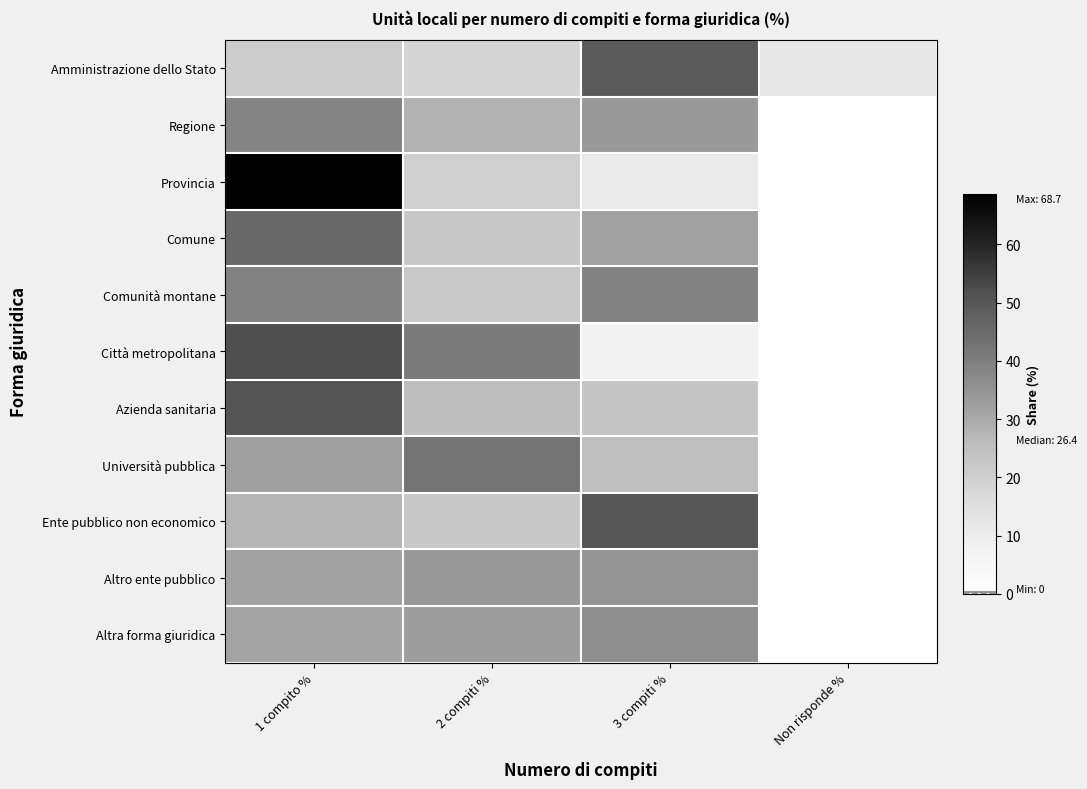

What is the maximum value shown in the chart?

68.7